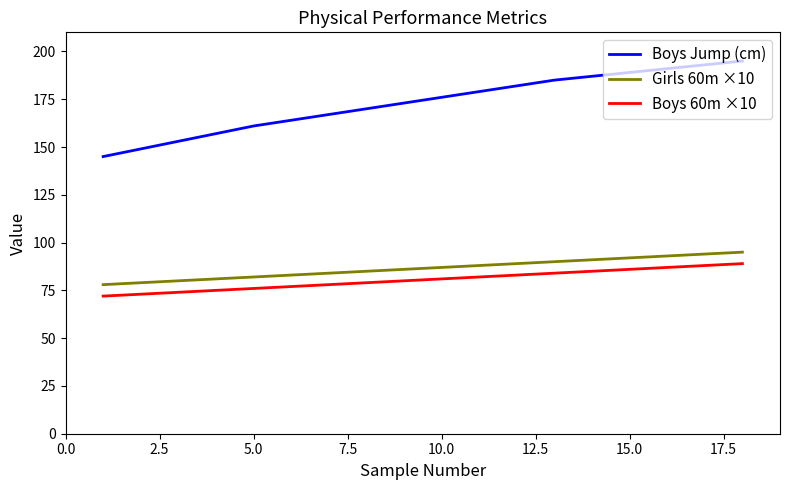

Which series has the largest range (max minus min)?

Boys Jump (cm)